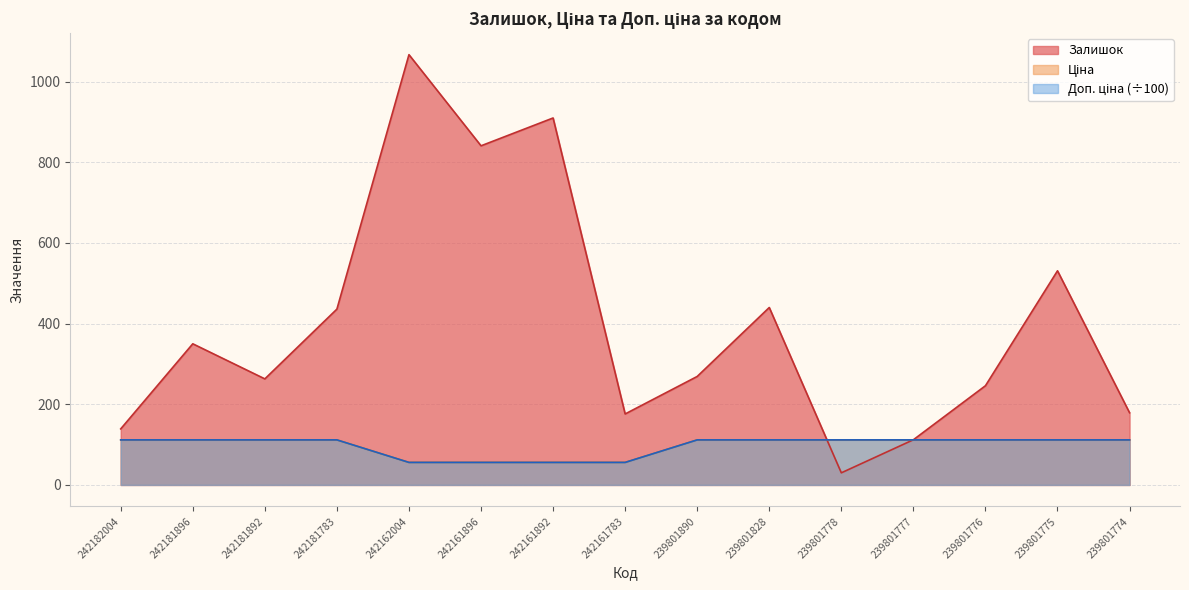

Which label corresponds to the largest value in the chart?

242162004